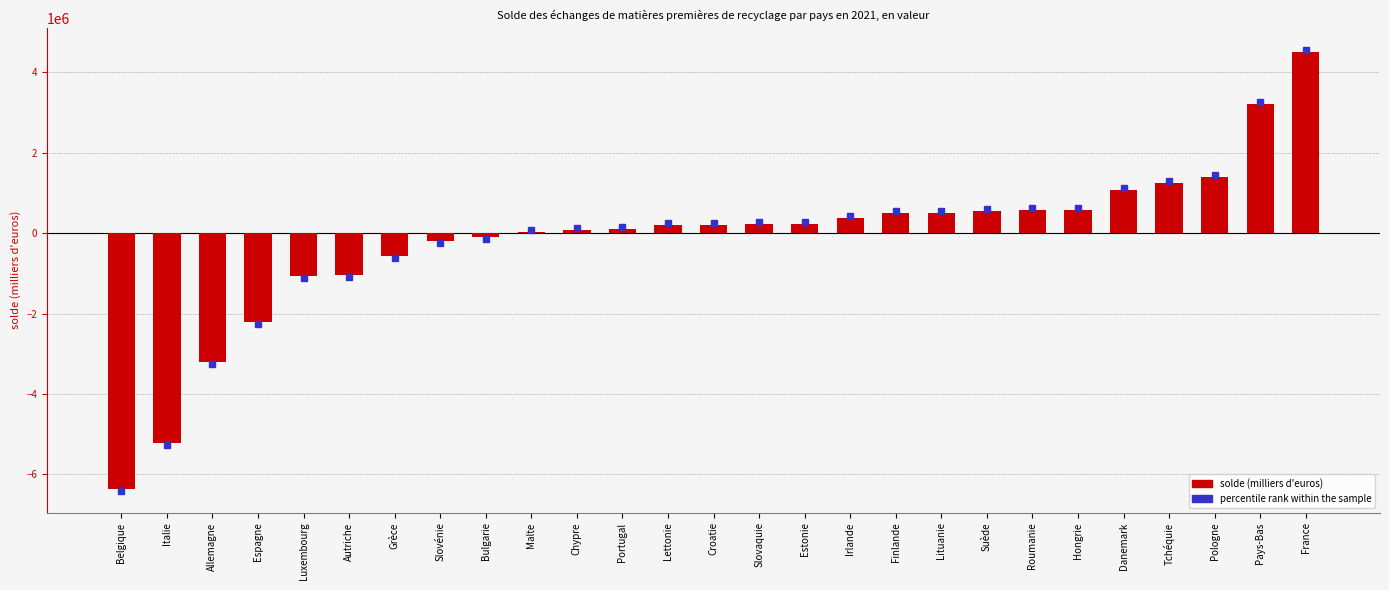

Is it true that the value at Grèce is -556681.2?

True